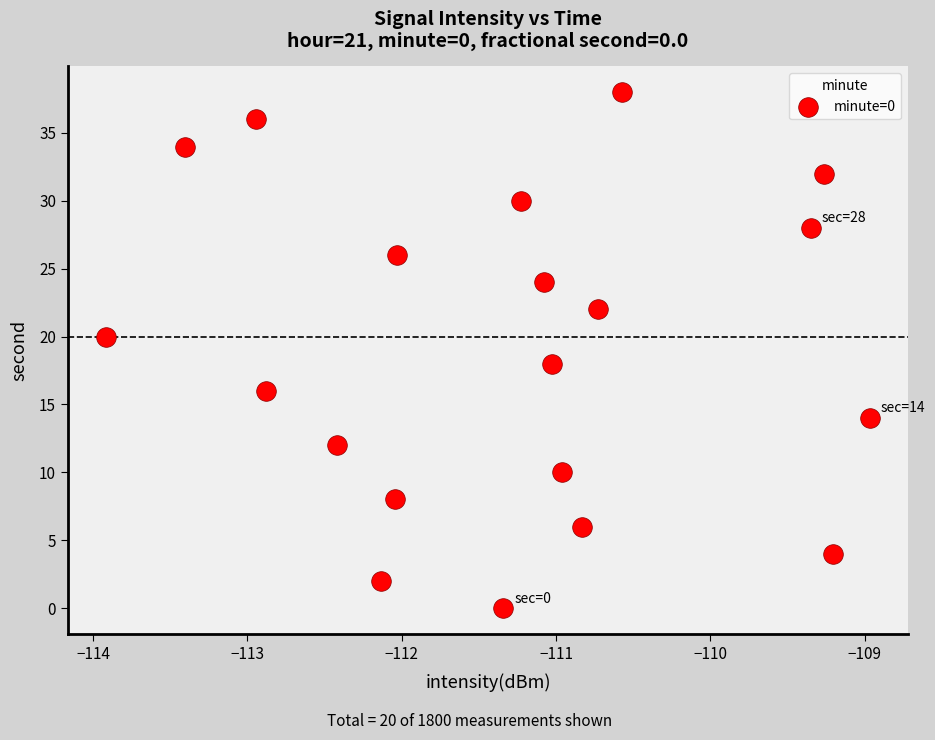

What is the range of Y values (max minus min)?

38